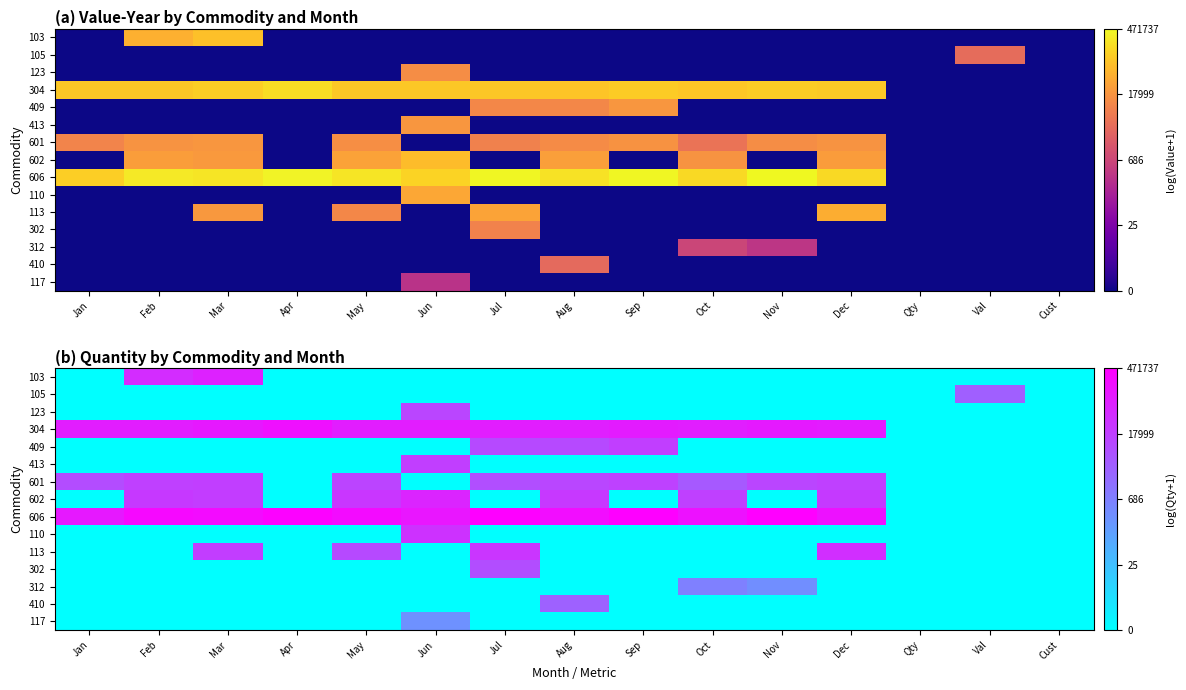

How many distinct data groups are displayed?

15